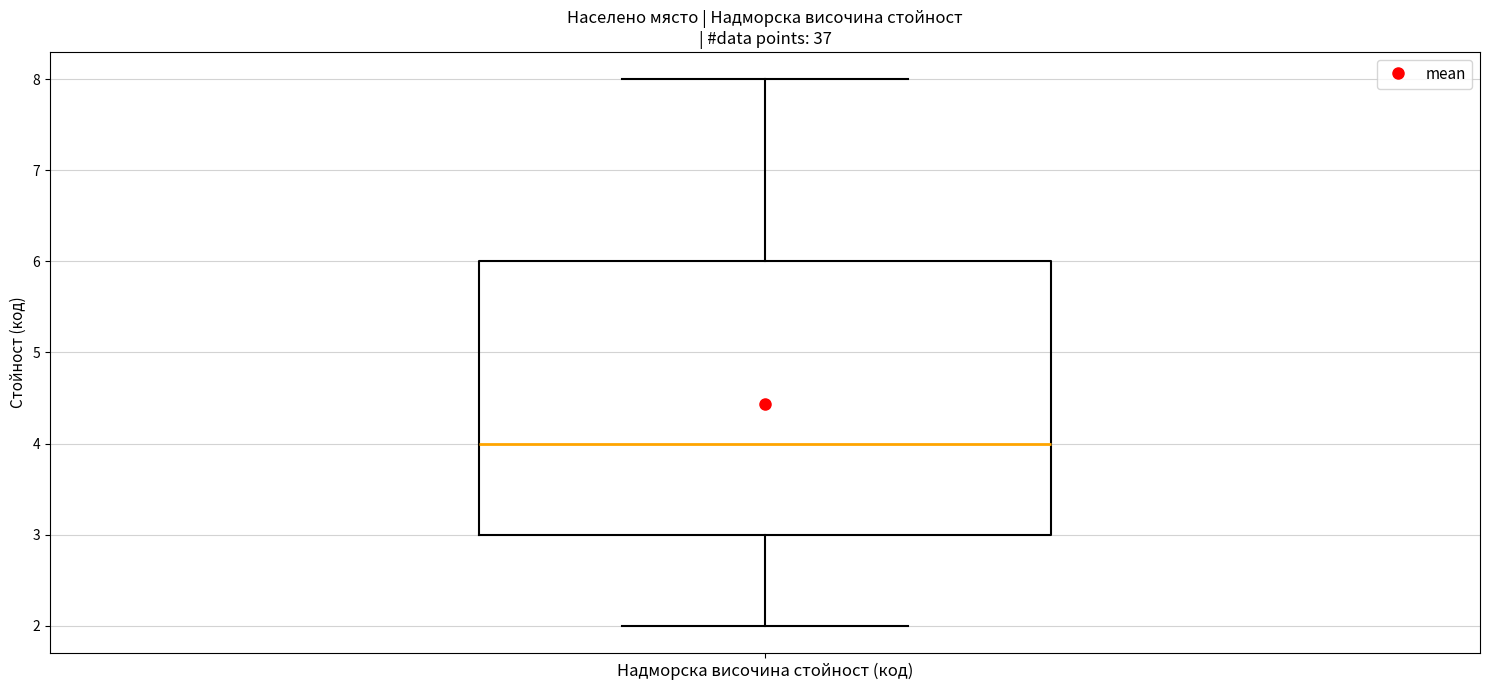

Transcribe this box plot: give where the median line is, the range the box spans, and where the two whiskers end, as read against the y-axis. The values are not printed on the chart, so give them approximately, as read against the axis.

median 4, box 3 to 6, whiskers 2 to 8